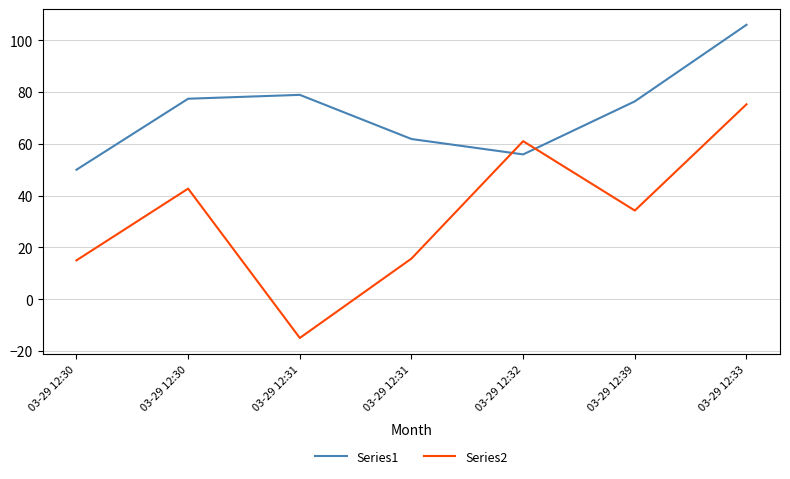

Rank the series by their maximum value, from highest to lowest.

Series1, Series2